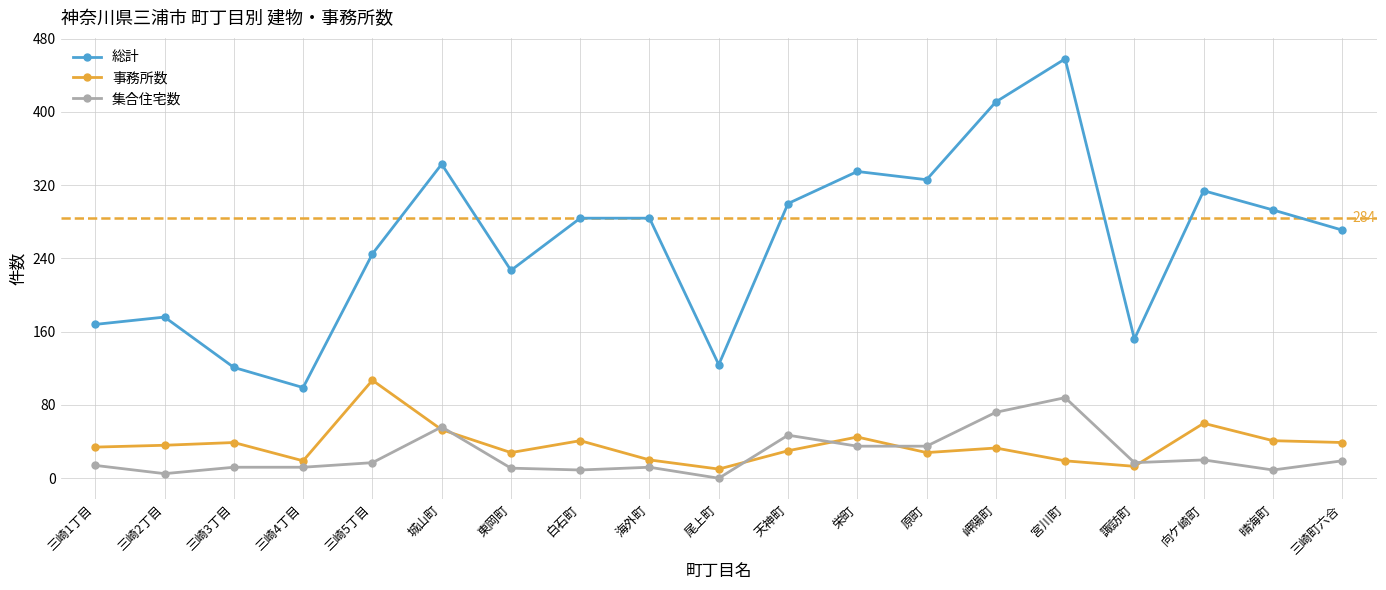

Which series has the largest range (max minus min)?

総計